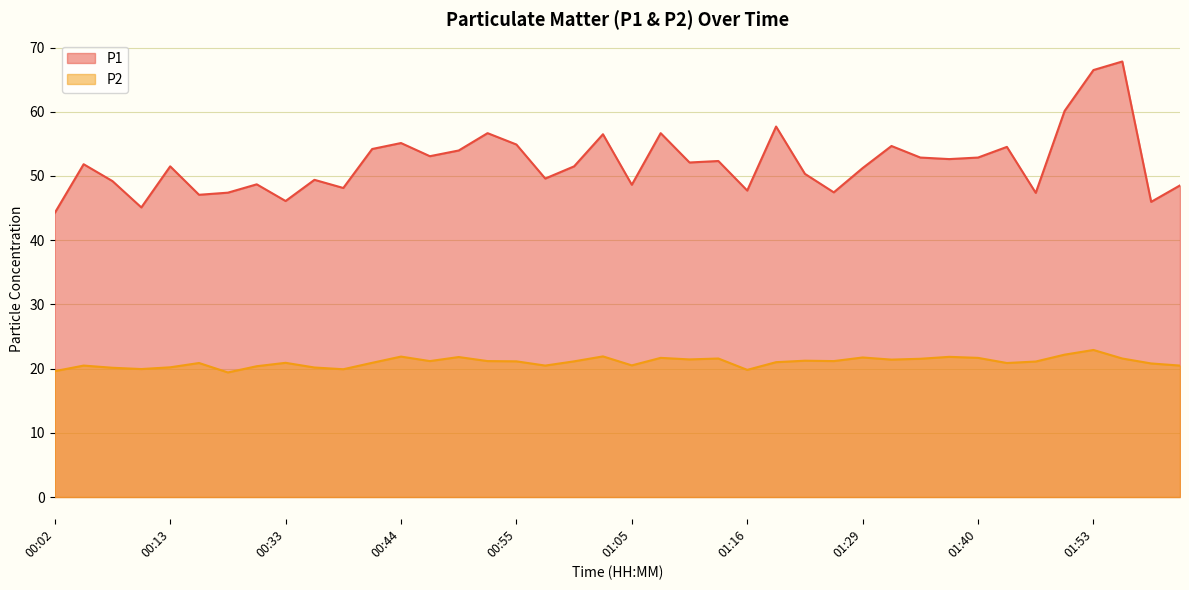

True or false: P2 has a value of 21.5 at 01:34.

True